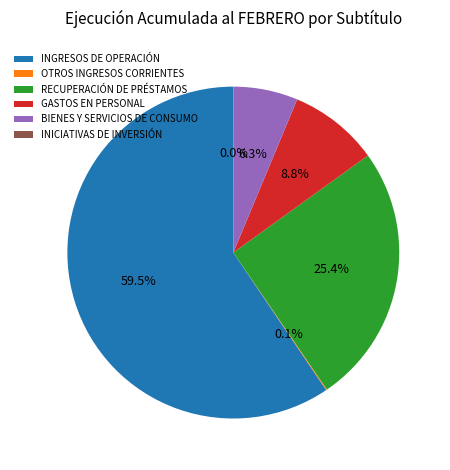

What is the largest slice in the pie chart?

INGRESOS DE OPERACIÓN